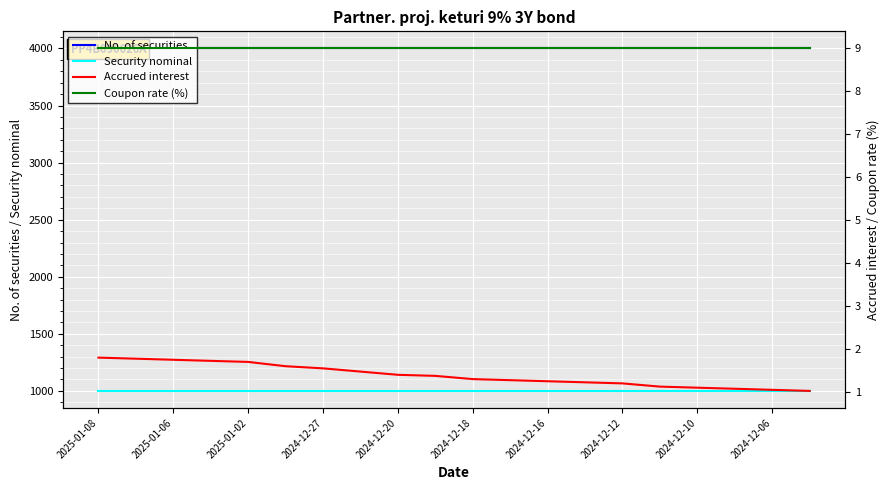

True or false: Security nominal has more than 1 points higher than both neighbors.

False